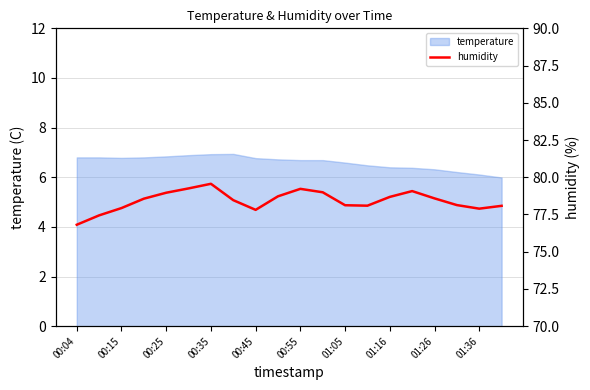

The value of temperature at 01:16 is 6.4. True or false?

True